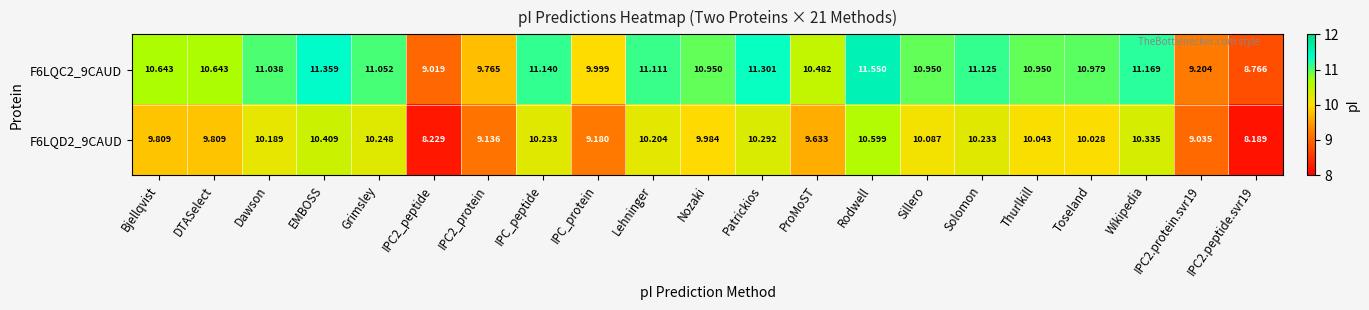

Where is F6LQC2_9CAUD nearest to the value 10?

IPC_protein